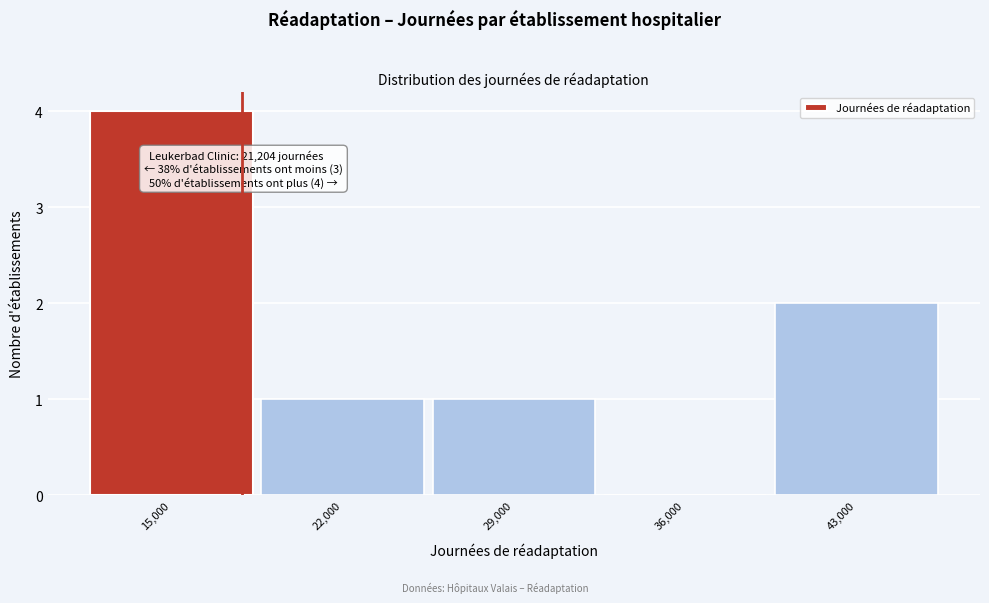

Reading left to right, list all the values displayed in this chart.

15,000=4	22,000=1	29,000=1	36,000=0	43,000=2